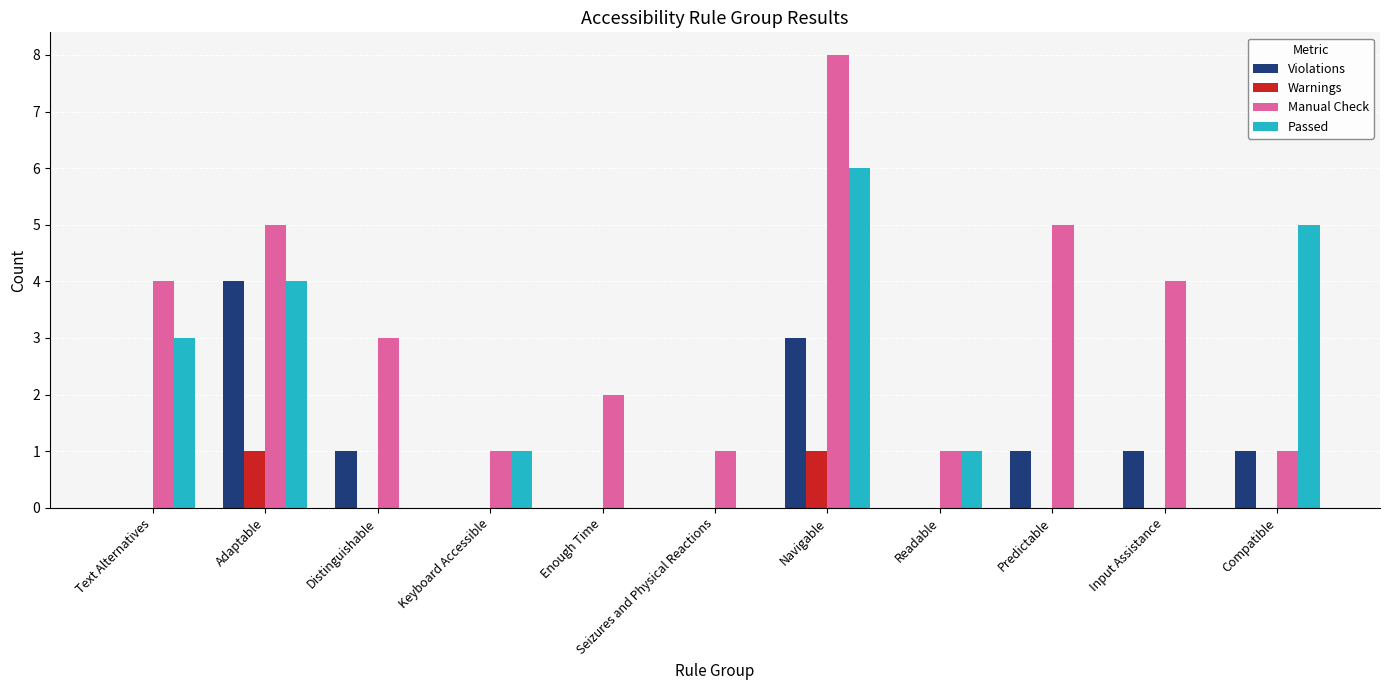

How many Warnings values are between 0 and 1?

11